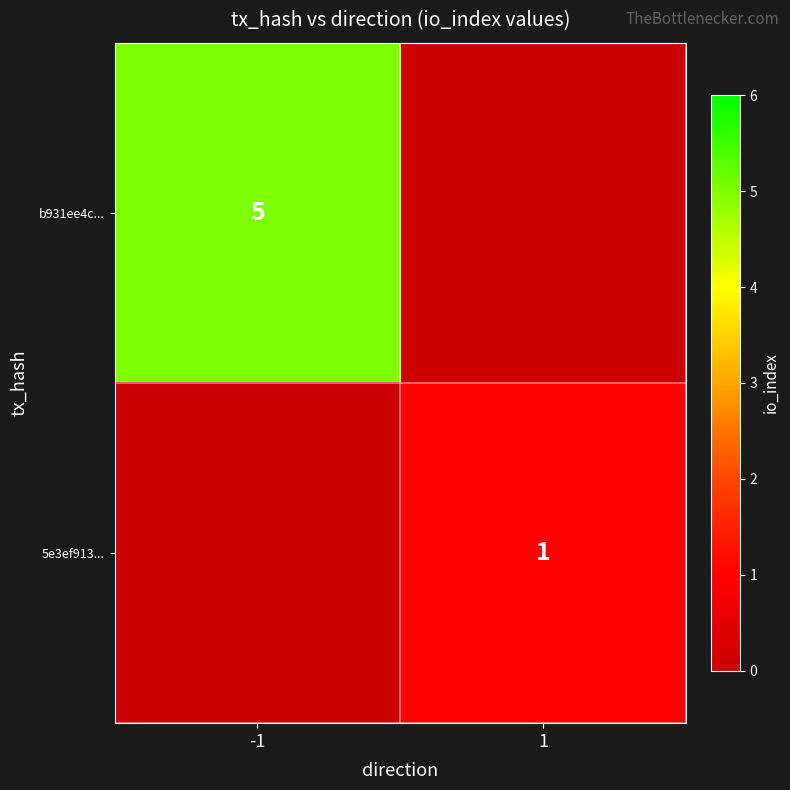

The 5e3ef913... series shows 2 at 1. True or false?

False